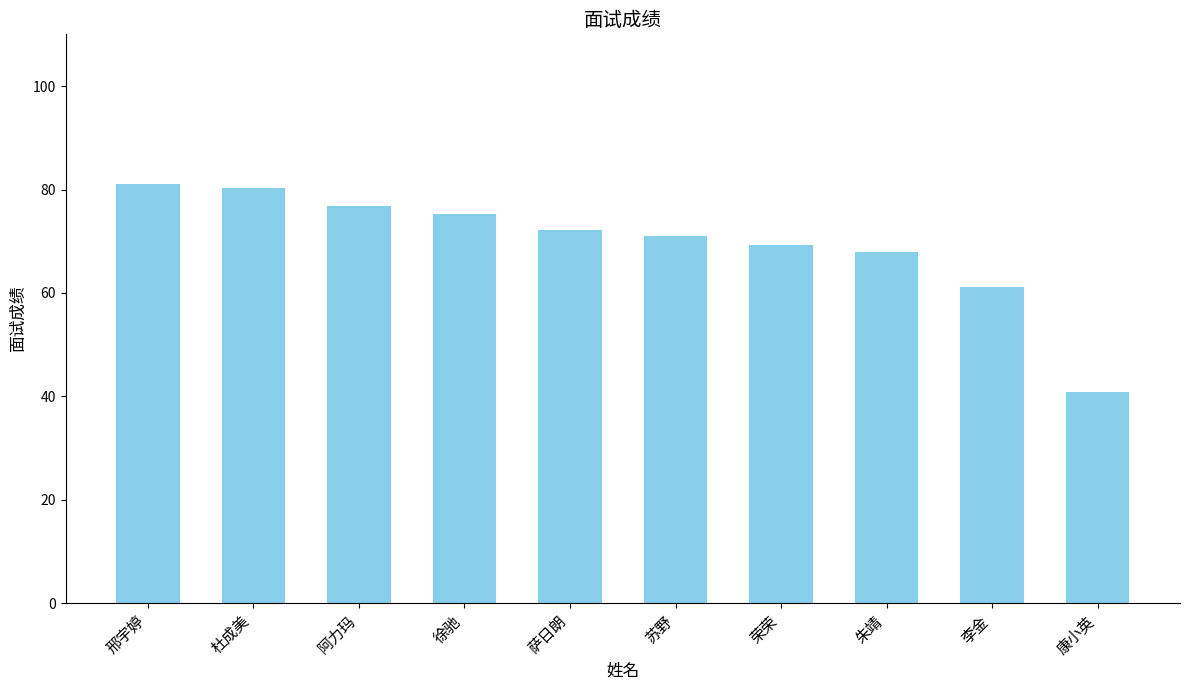

What is the change in value from 邢宇婷 to 阿力玛?

-4.2